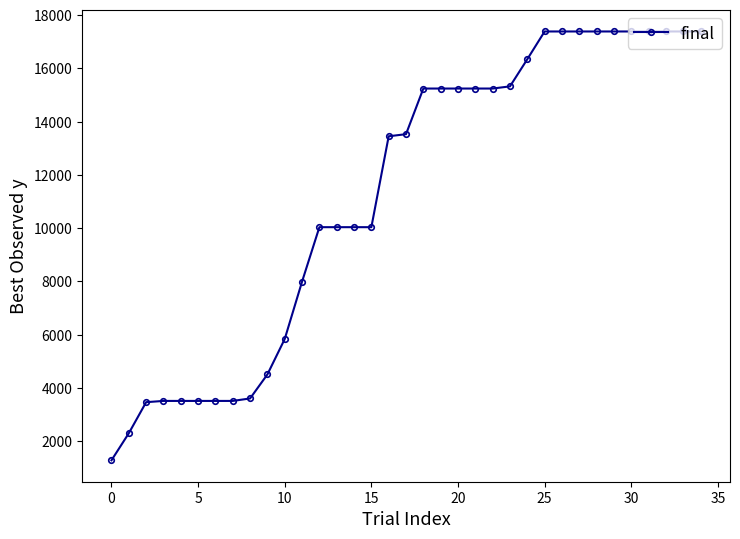

What is the maximum value shown in the chart?

17382